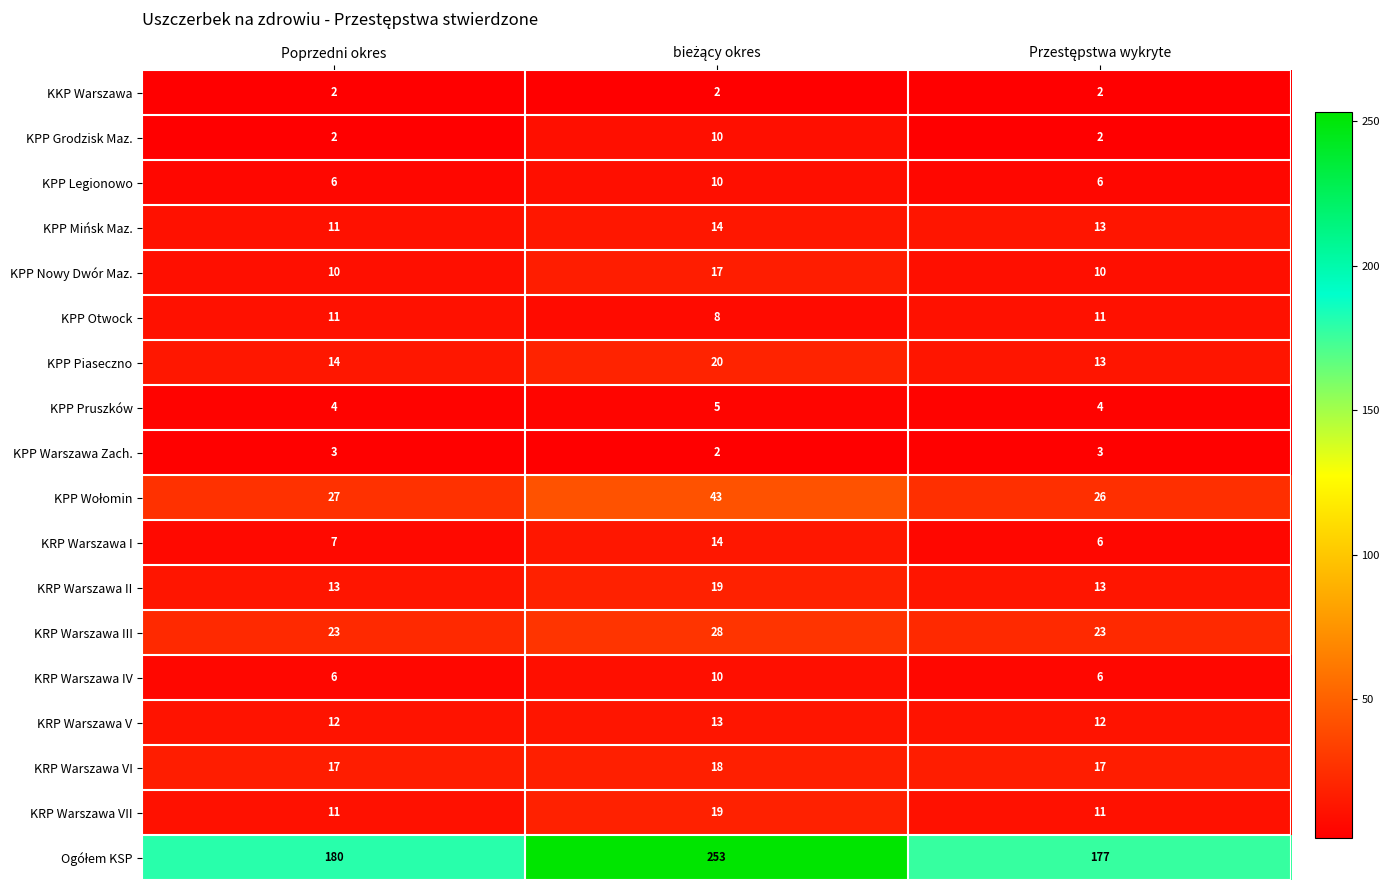

What is the maximum value for KRP Warszawa I?

14